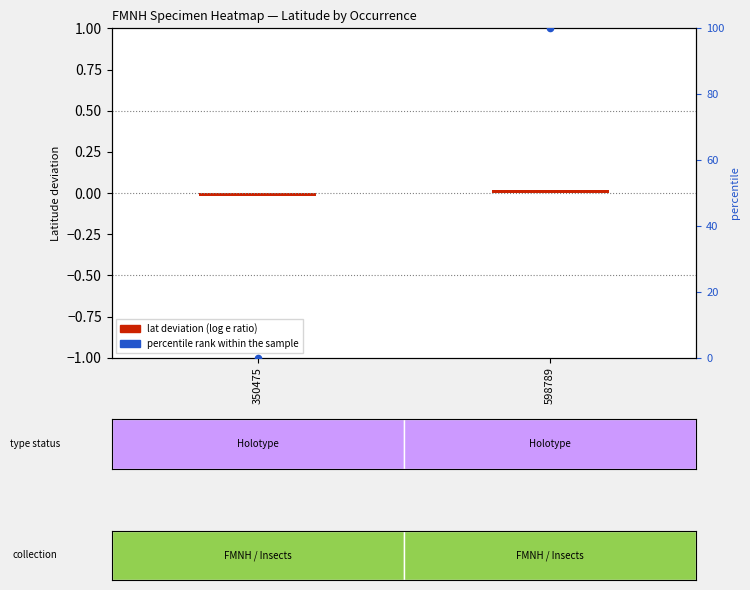

Which category has the highest value across all series?

598789